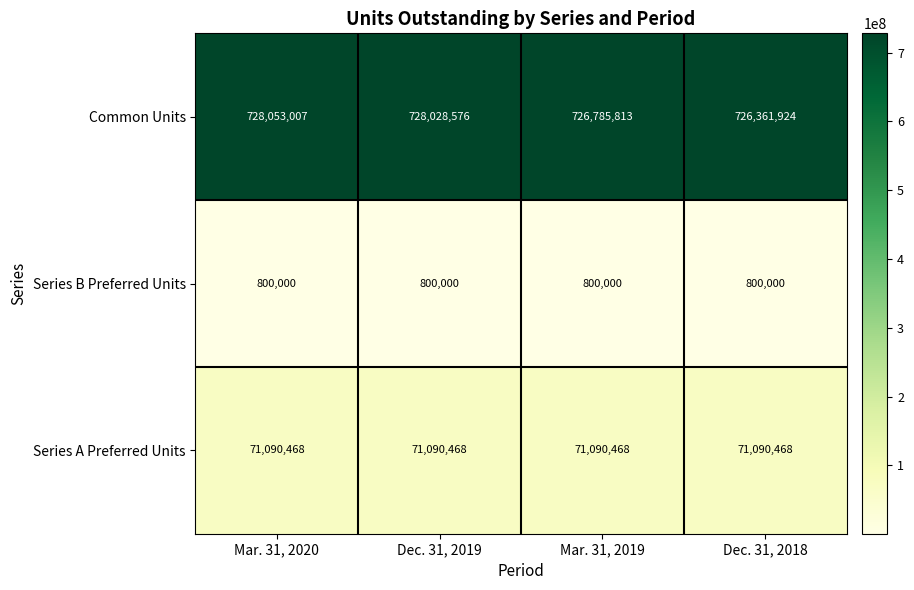

What is the minimum value shown in the chart?

800000